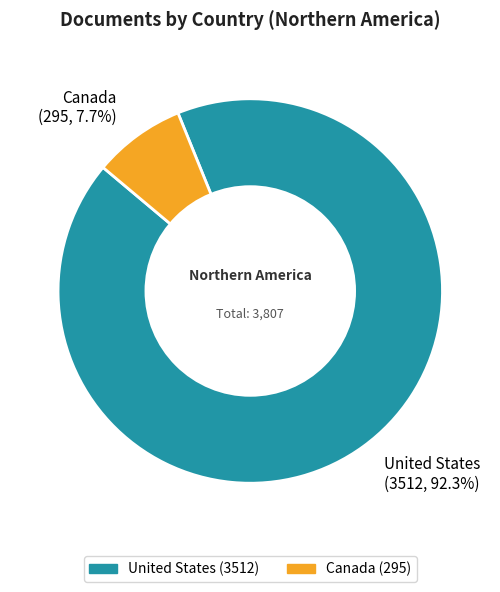

Count the number of slices in the pie.

2